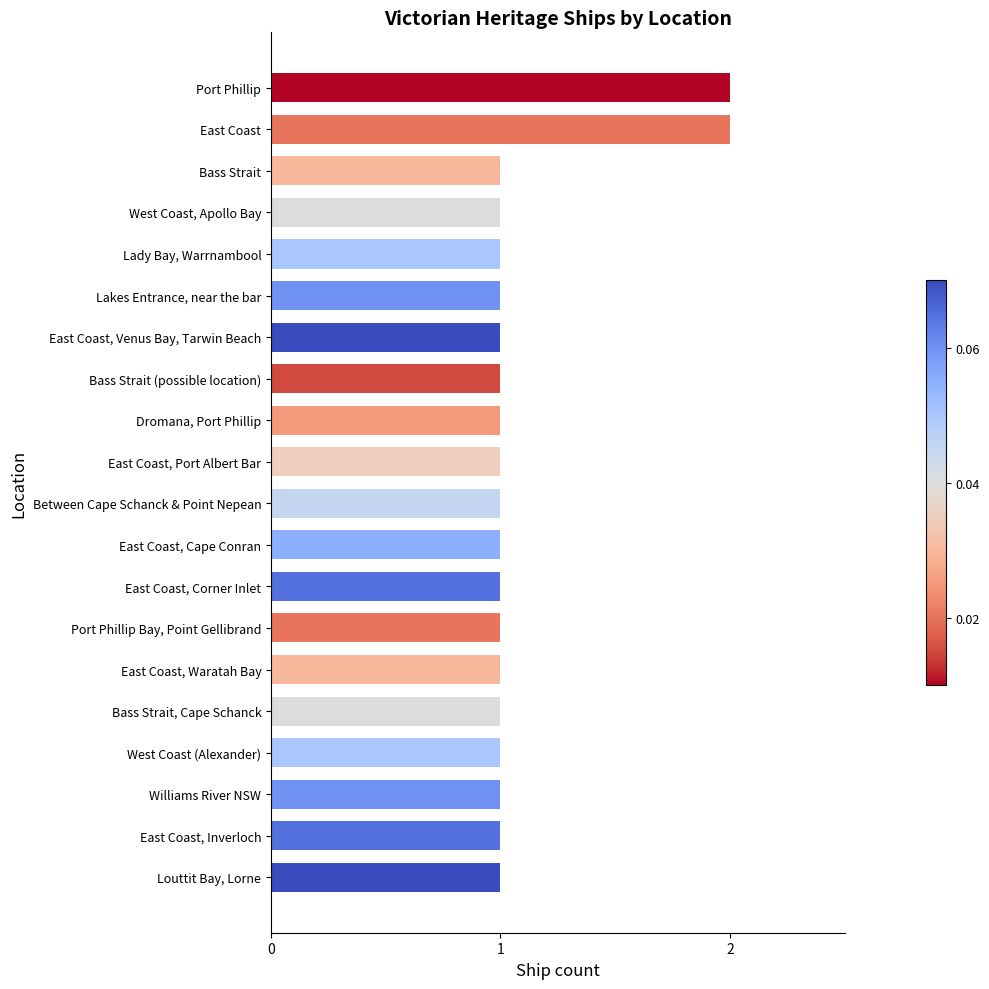

How many values are between 1 and 2?

20